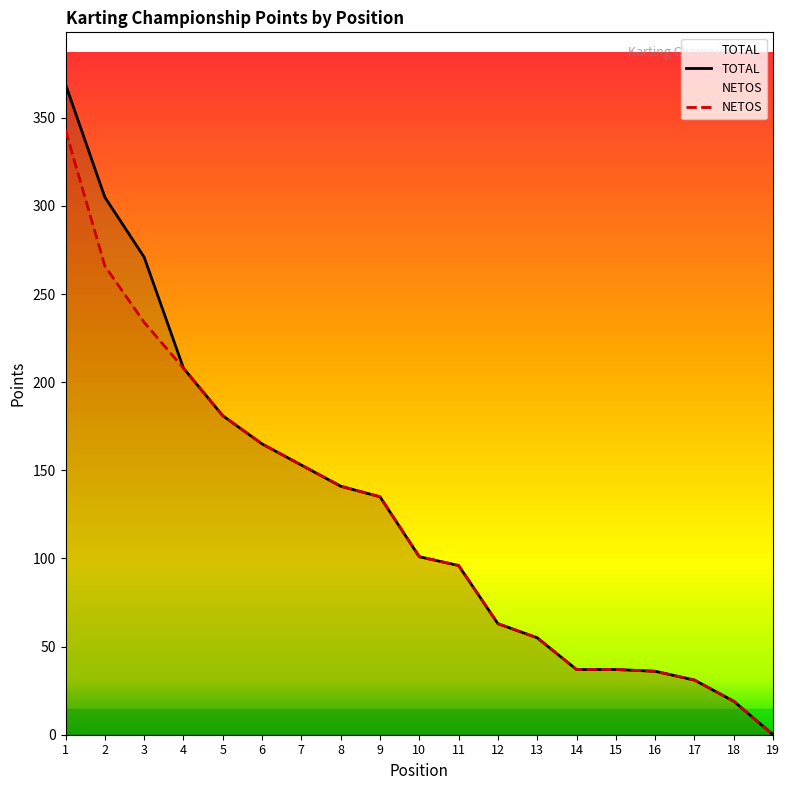

Count the number of categories in the chart.

19